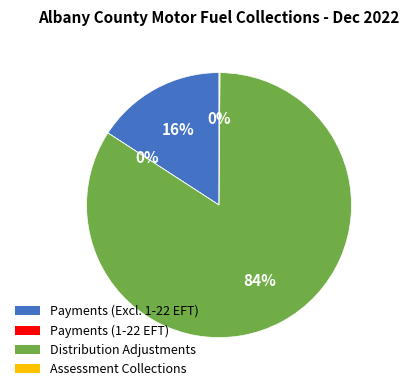

Is there any slice that represents more than half of the pie?

Yes